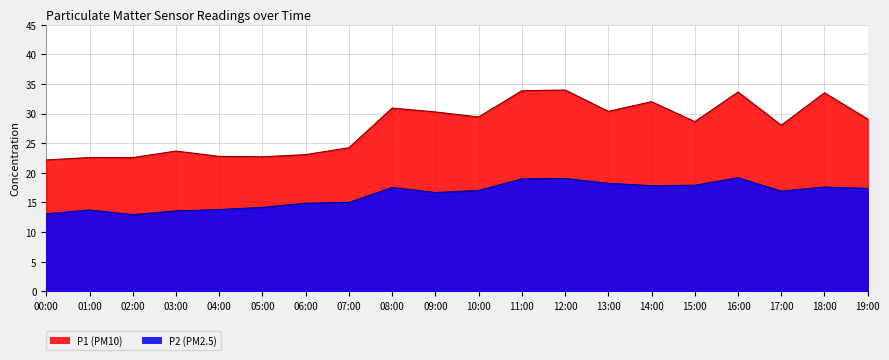

Which label corresponds to the smallest value in the chart?

02:00